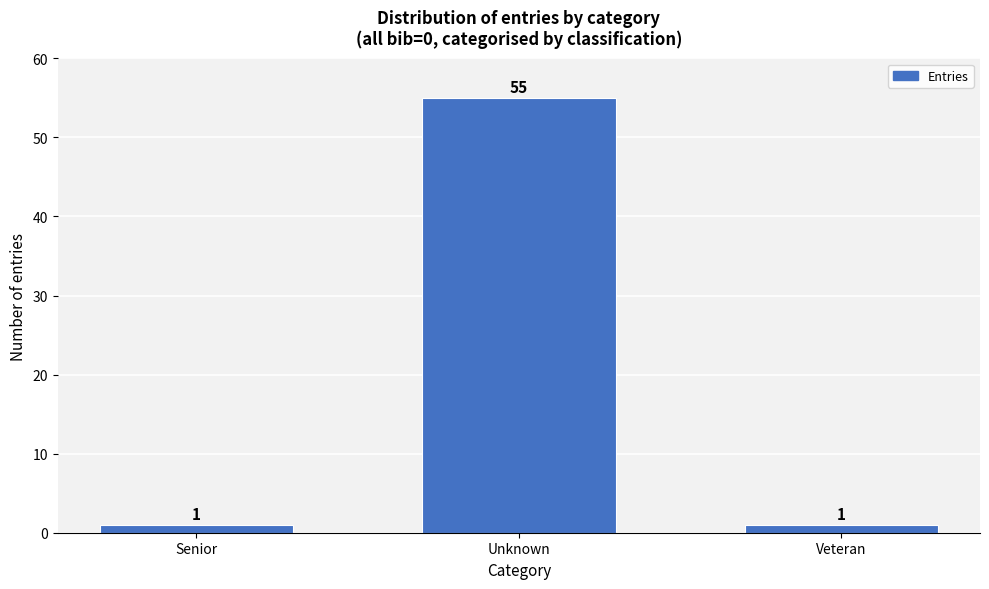

Reading left to right, list all the values displayed in this chart.

1	55	1